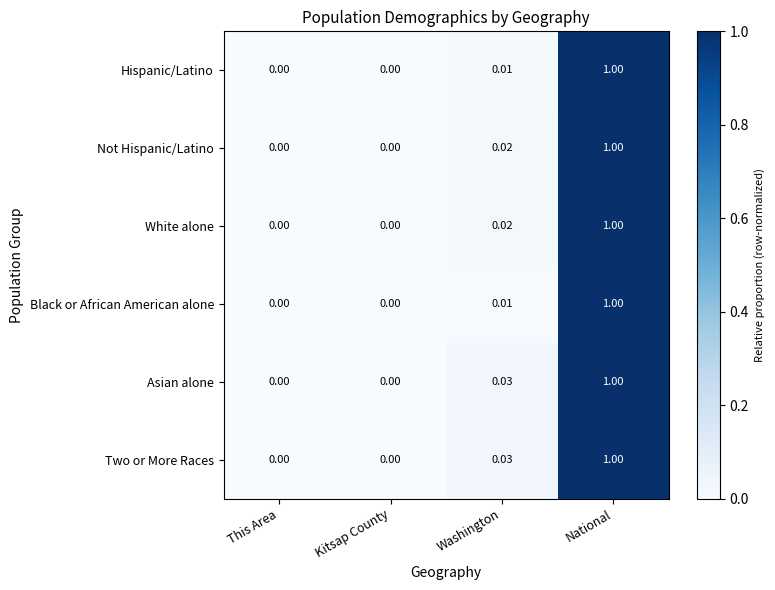

Between This Area and Washington, which series saw the biggest shift?

Two or More Races